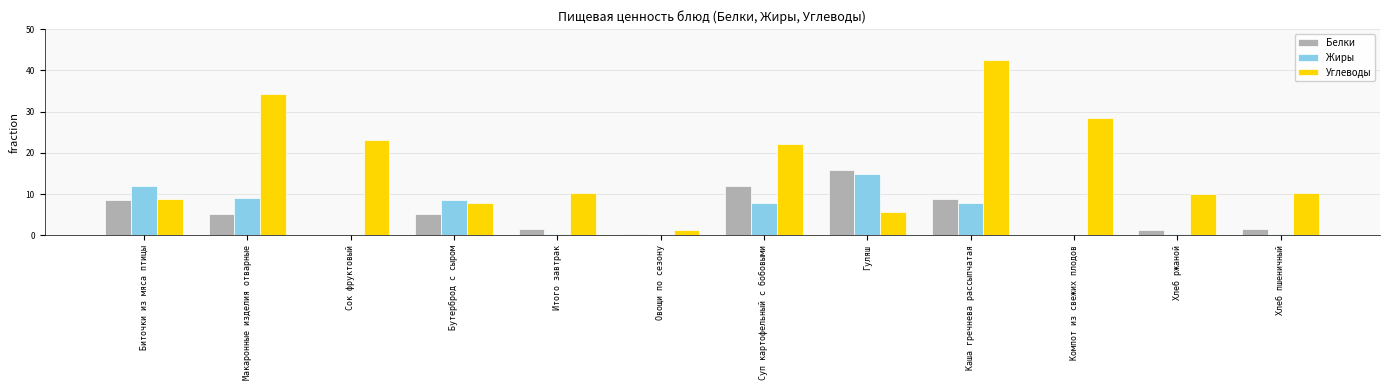

How many series are shown in this chart?

3